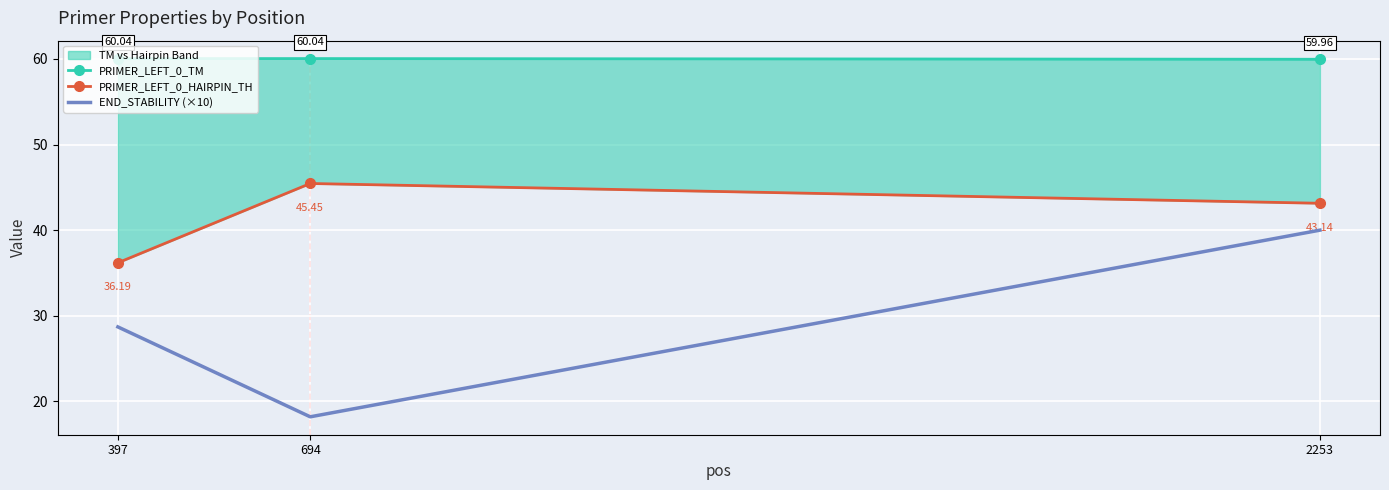

How many values in the END_STABILITY (×10) series are below 28?

1